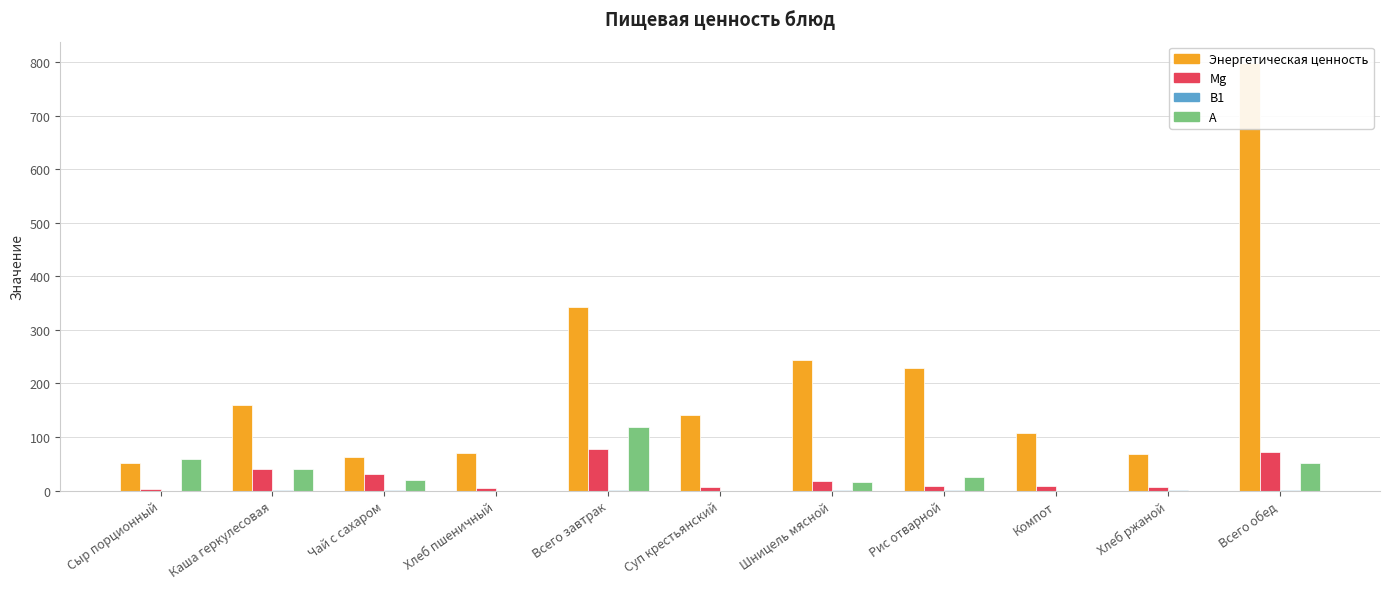

Where is Энергетическая ценность nearest to the value 424?

Всего завтрак